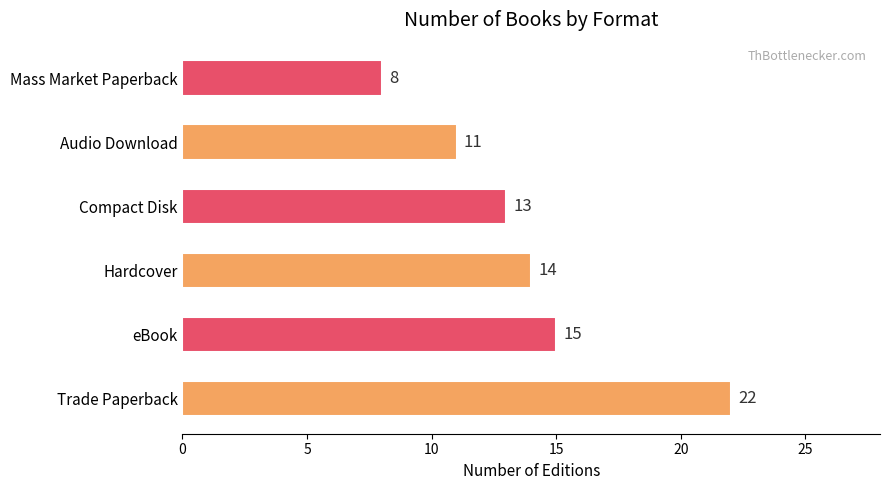

Reading bottom to top, transcribe all the data shown in this chart.

22	15	14	13	11	8